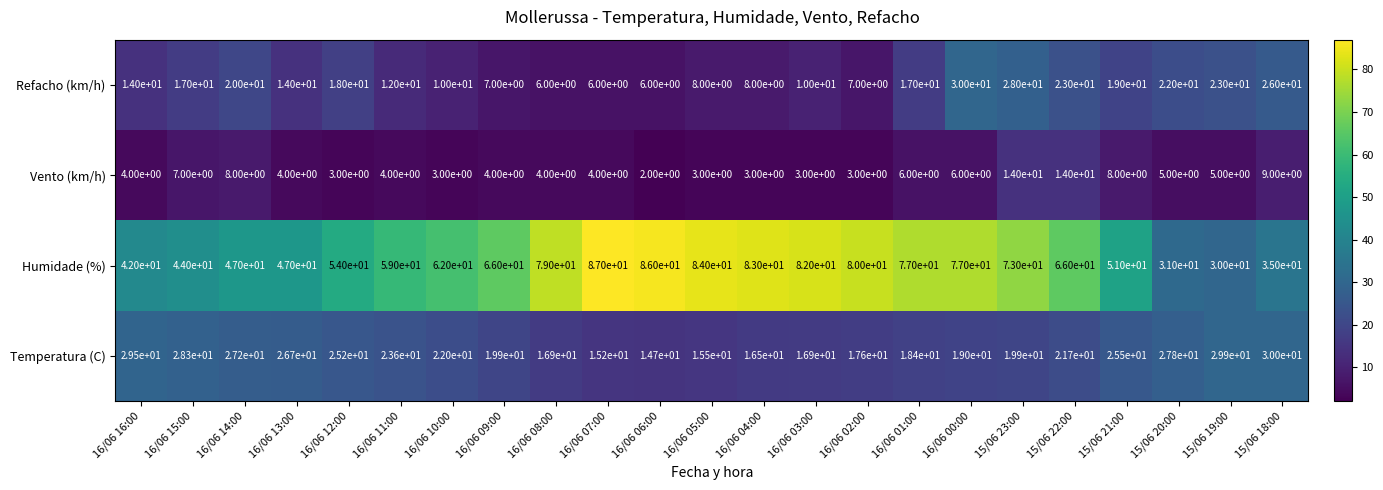

What is the approximate value of Vento (km/h) at 16/06 01:00?

6.0